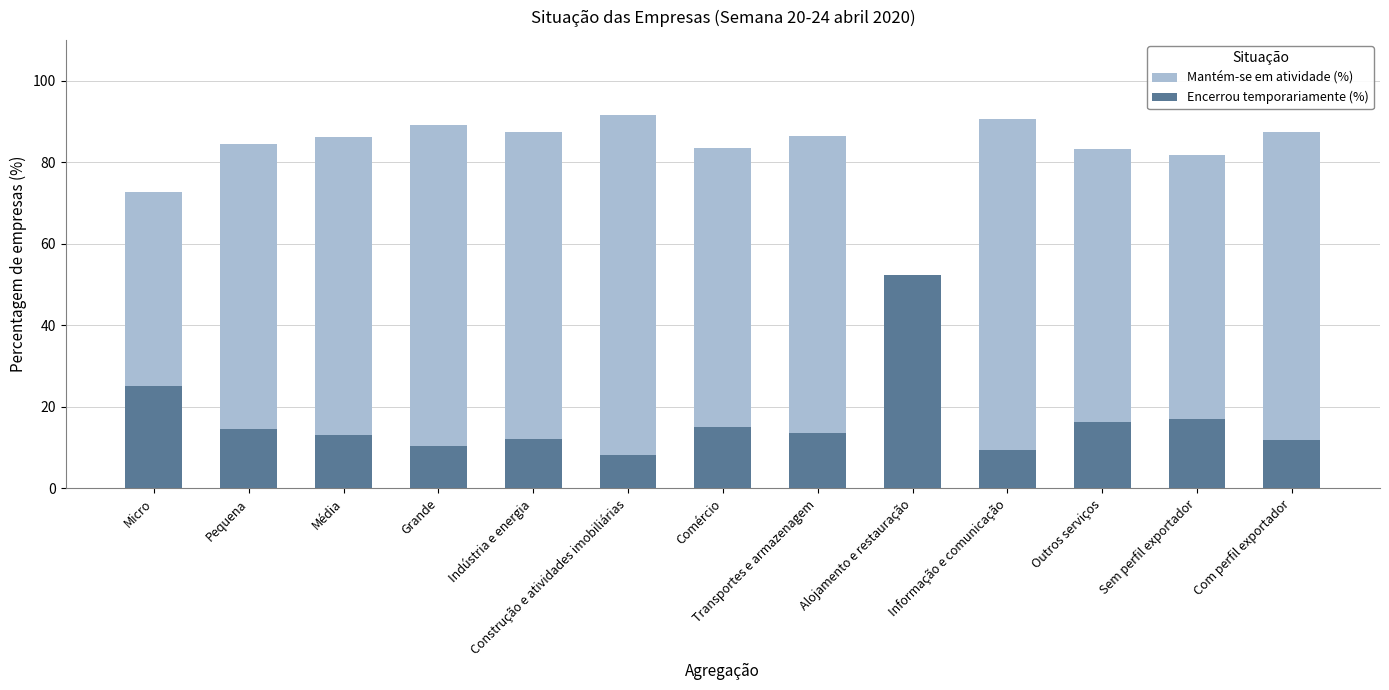

What is the spread (max minus min) of values at Transportes e armazenagem?

73.0